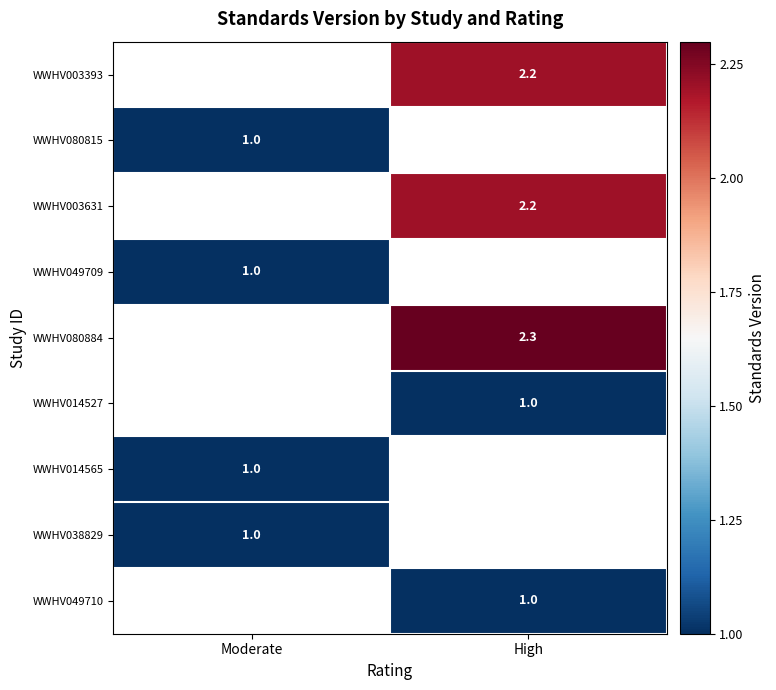

The WWHV049709 series shows 1.0 at Moderate. True or false?

True